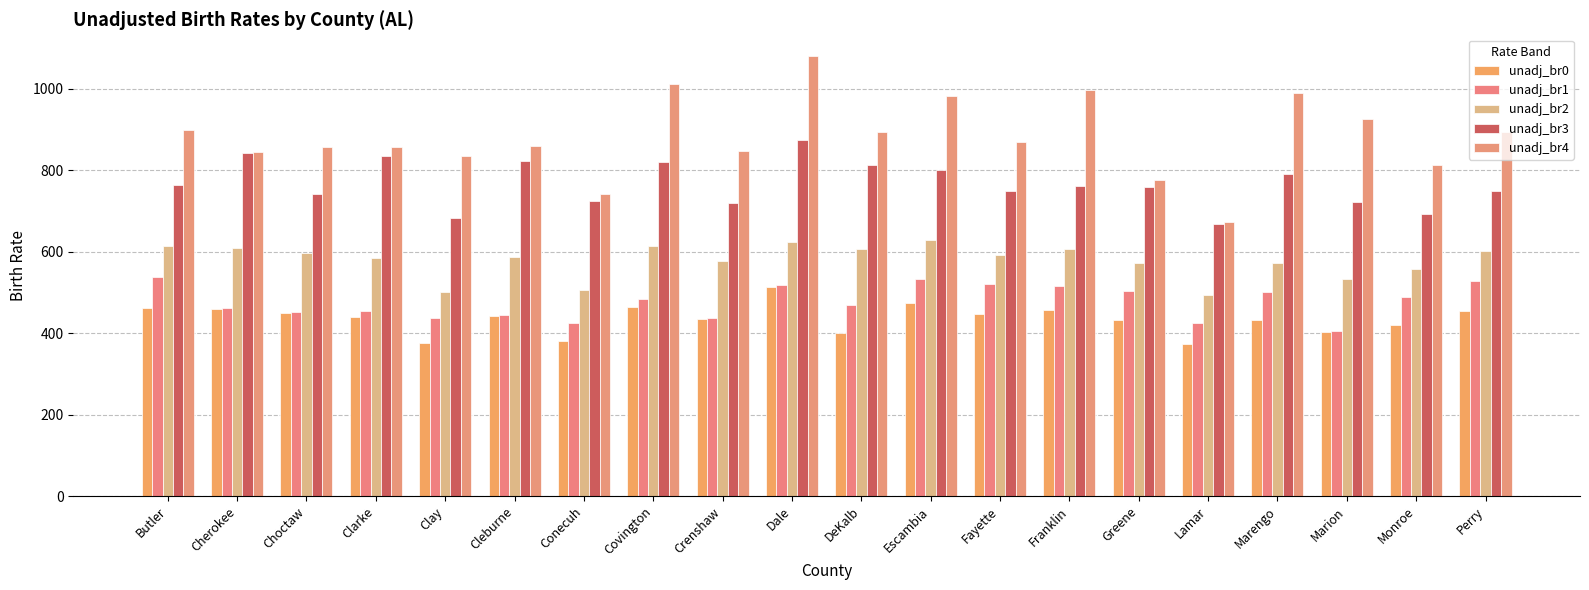

Reading left to right, extract all data points from this chart.

unadj_br0: Butler=463	Cherokee=460	Choctaw=450	Clarke=441	Clay=377	Cleburne=442	Conecuh=382	Covington=464	Crenshaw=436	Dale=514	DeKalb=400	Escambia=474	Fayette=447	Franklin=458	Greene=433	Lamar=374	Marengo=432	Marion=403	Monroe=420	Perry=455
unadj_br1: Butler=538	Cherokee=462	Choctaw=453	Clarke=454	Clay=438	Cleburne=444	Conecuh=425	Covington=483	Crenshaw=438	Dale=518	DeKalb=470	Escambia=532	Fayette=520	Franklin=516	Greene=503	Lamar=426	Marengo=502	Marion=405	Monroe=488	Perry=528
unadj_br2: Butler=613	Cherokee=609	Choctaw=597	Clarke=584	Clay=500	Cleburne=586	Conecuh=506	Covington=615	Crenshaw=578	Dale=624	DeKalb=606	Escambia=628	Fayette=592	Franklin=607	Greene=573	Lamar=495	Marengo=572	Marion=534	Monroe=557	Perry=602
unadj_br3: Butler=763	Cherokee=842	Choctaw=742	Clarke=836	Clay=684	Cleburne=824	Conecuh=725	Covington=820	Crenshaw=719	Dale=875	DeKalb=814	Escambia=801	Fayette=749	Franklin=762	Greene=759	Lamar=669	Marengo=791	Marion=723	Monroe=692	Perry=749
unadj_br4: Butler=900	Cherokee=846	Choctaw=857	Clarke=857	Clay=836	Cleburne=859	Conecuh=743	Covington=1012	Crenshaw=848	Dale=1080	DeKalb=894	Escambia=982	Fayette=869	Franklin=998	Greene=777	Lamar=672	Marengo=991	Marion=925	Monroe=812	Perry=895